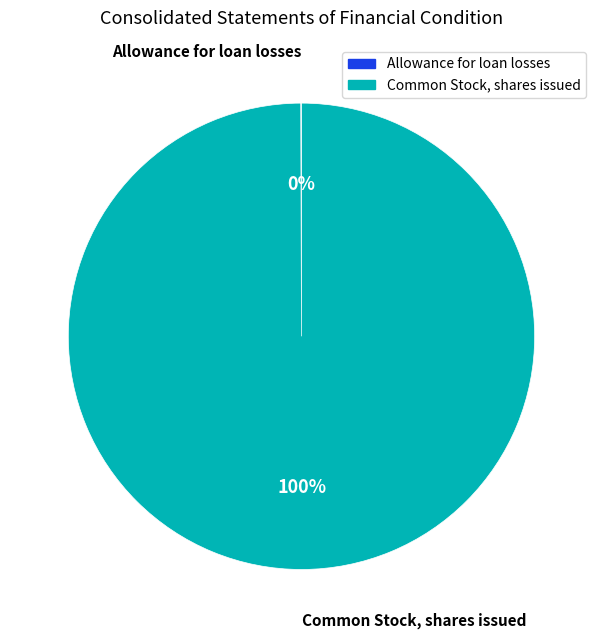

Does Common Stock, shares issued represent more than half of the total?

Yes